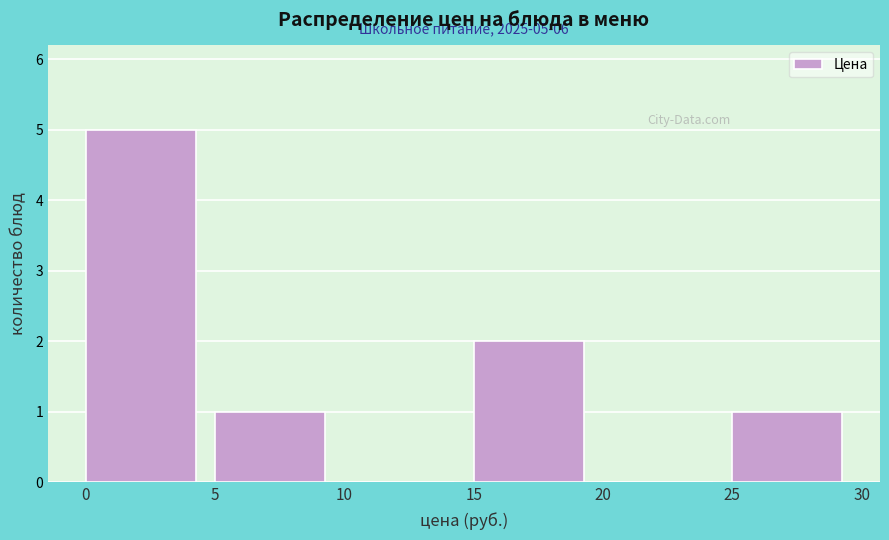

Which range on the x-axis has the tallest bar?

0 to 5